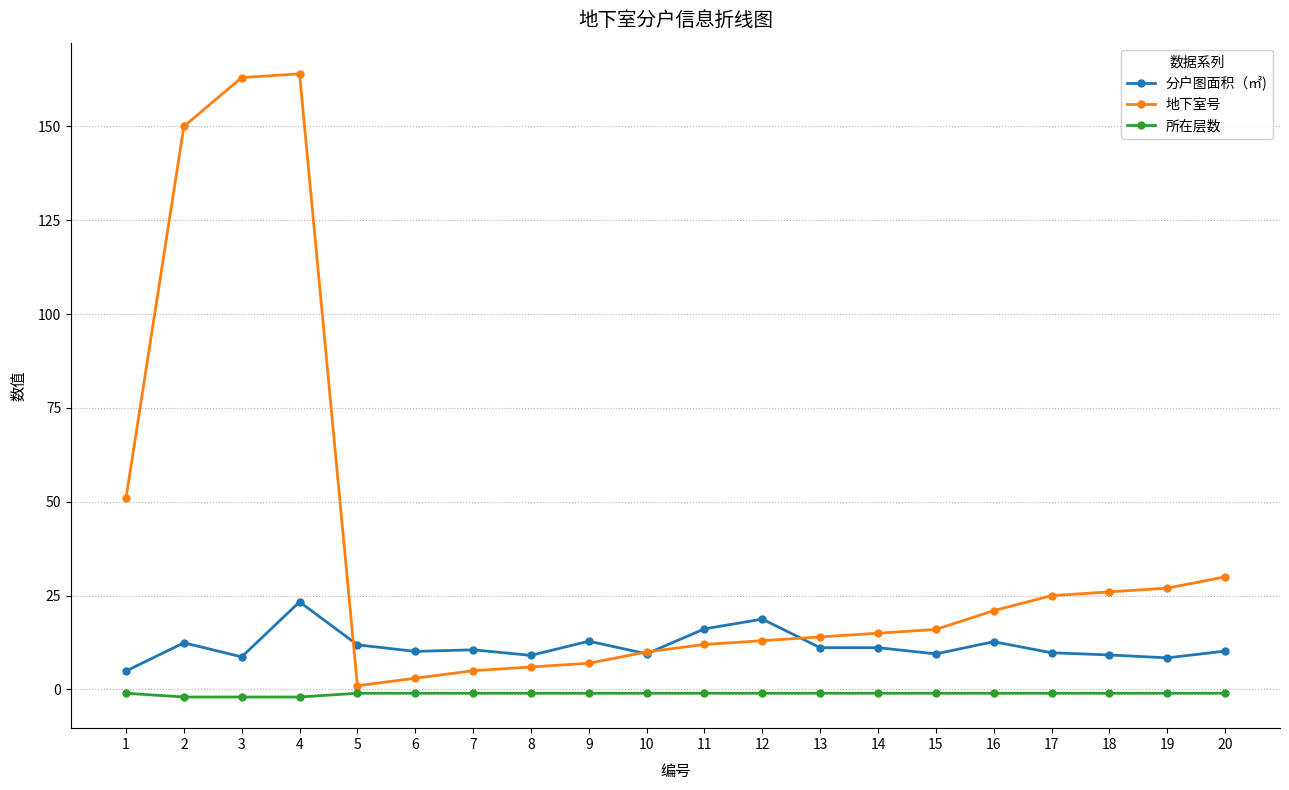

True or false: 所在层数 and 分户图面积（㎡) cross at least once.

False